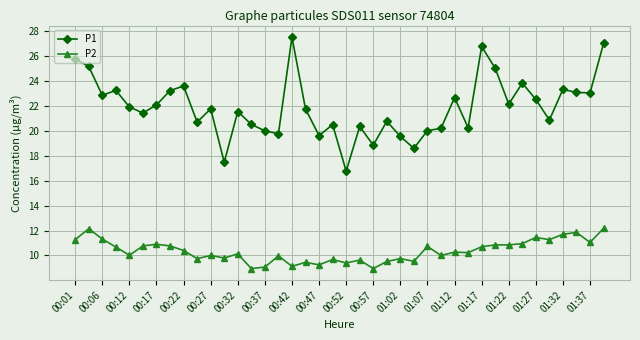

In P1, how many points are higher than both neighbors (excluding endpoints)?

12